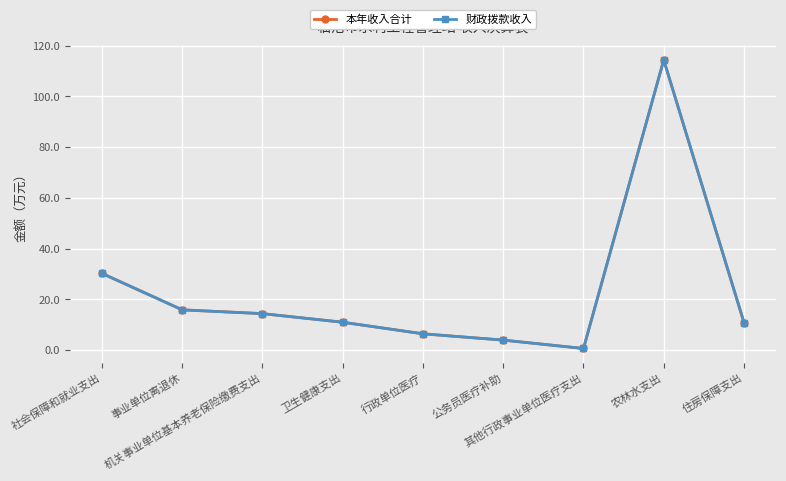

Is this an area chart (filled region under the line)?

No